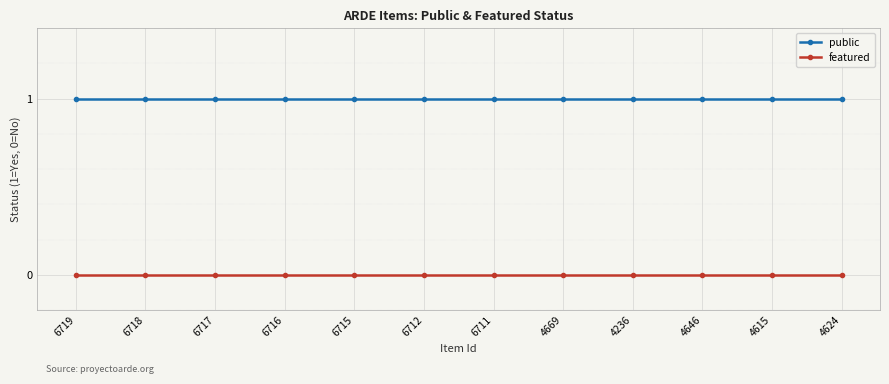

Does the chart have visible grid lines?

Yes